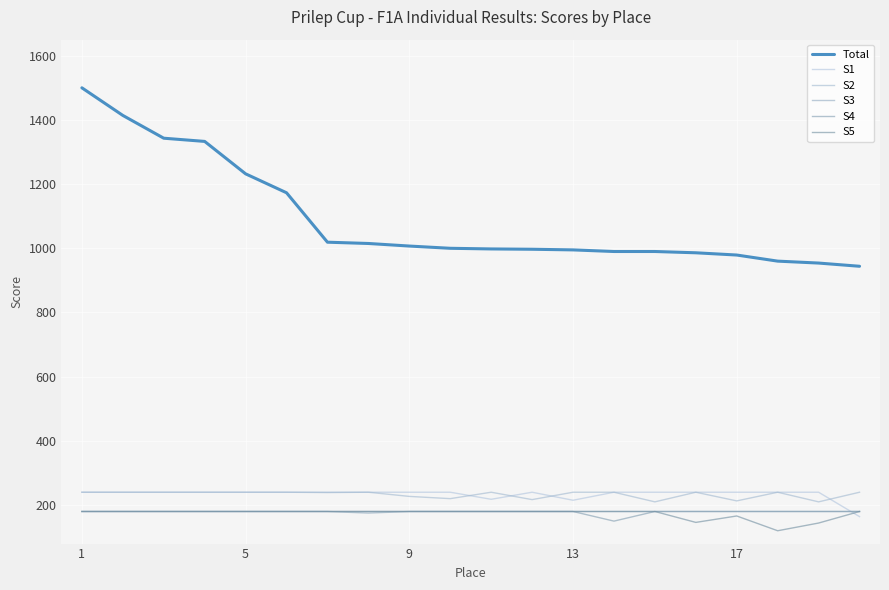

Reading left to right, what are all the values shown in this chart?

Total: 1500	1414	1343	1333	1232	1173	1019	1015	1007	1000	998	997	995	990	990	986	979	960	954	944
S1: 240	240	240	240	240	240	240	240	240	240	218	240	215	240	240	240	240	240	240	164
S2: 240	240	240	240	240	240	239	240	227	220	240	217	240	240	210	240	213	240	210	240
S3: 180	180	180	180	180	180	180	175	180	180	180	180	180	180	180	180	180	180	180	180
S4: 180	180	180	180	180	180	180	180	180	180	180	180	180	150	180	180	180	180	180	180
S5: 180	180	180	180	180	180	180	180	180	180	180	180	180	180	180	146	166	120	144	180